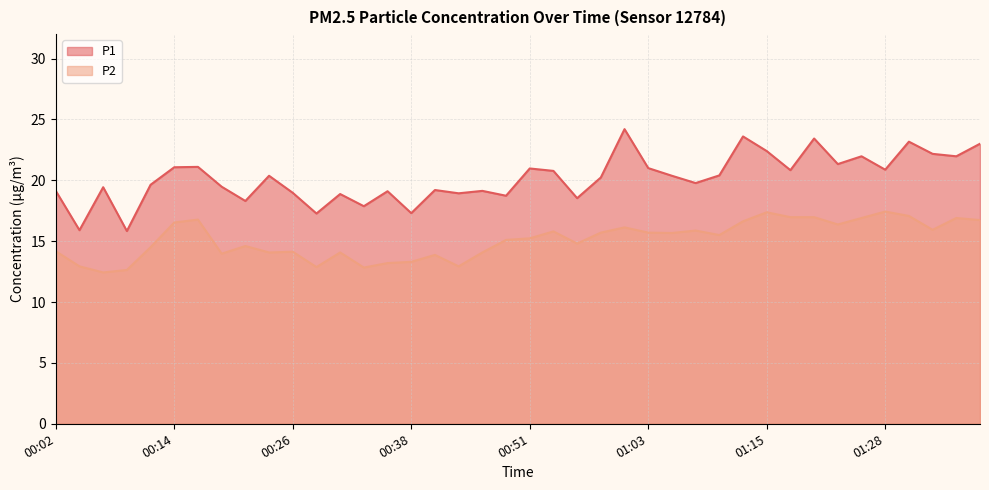

At which label does P2 reach its minimum?

00:06